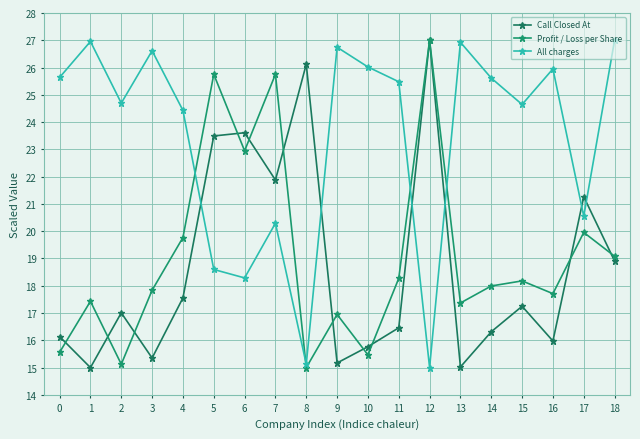

Count the number of data series in this chart.

3